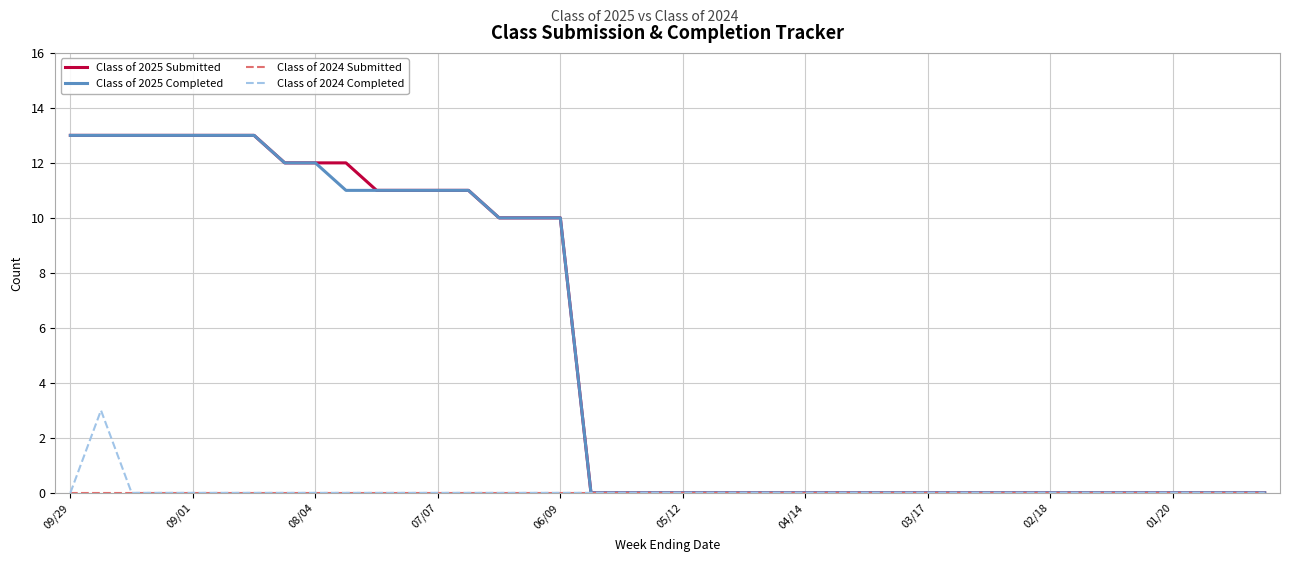

What is the maximum value shown in the chart?

13